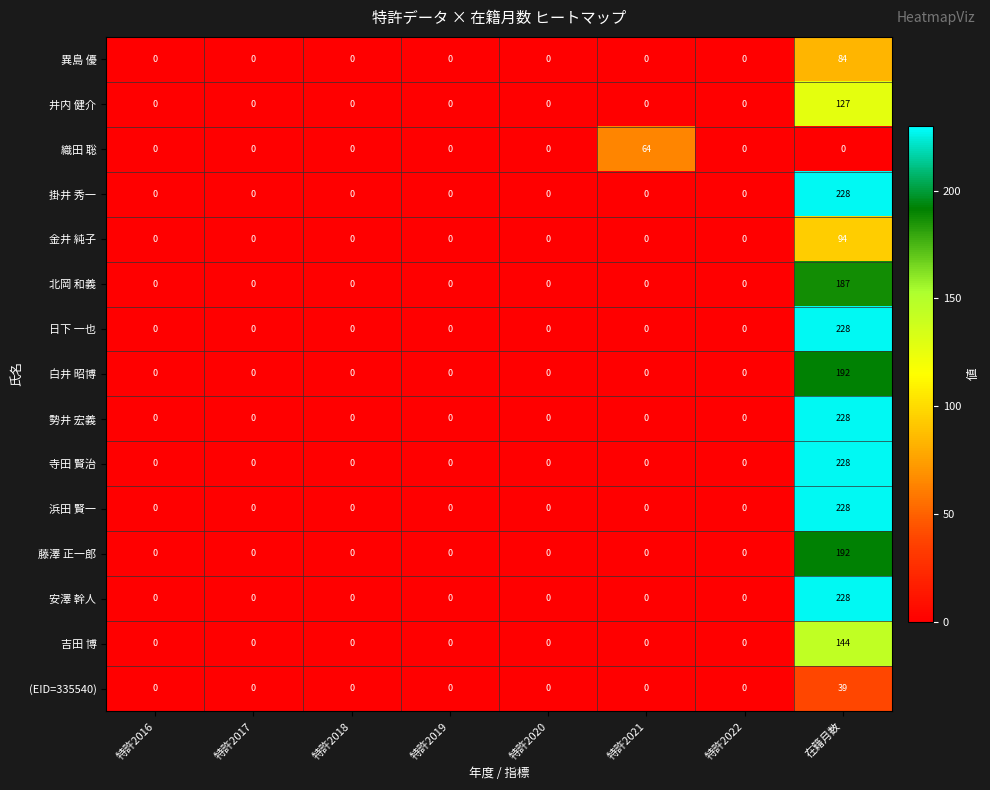

The value of 浜田 賢一 at 在籍月数 is 228. True or false?

True